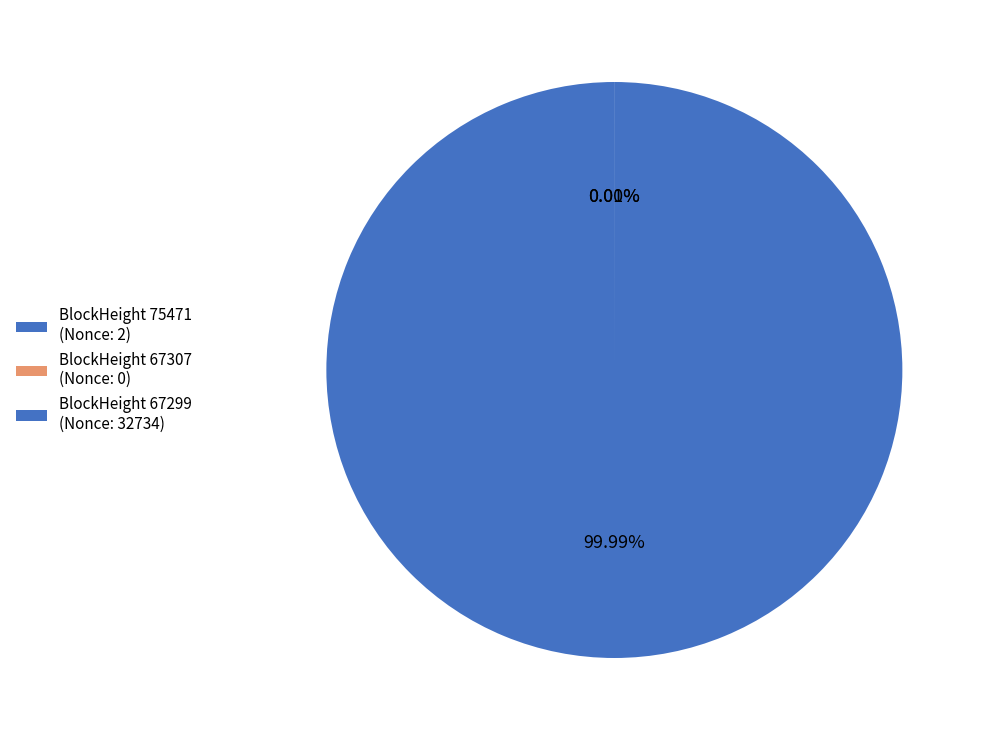

Which category has the biggest portion of the pie?

67299